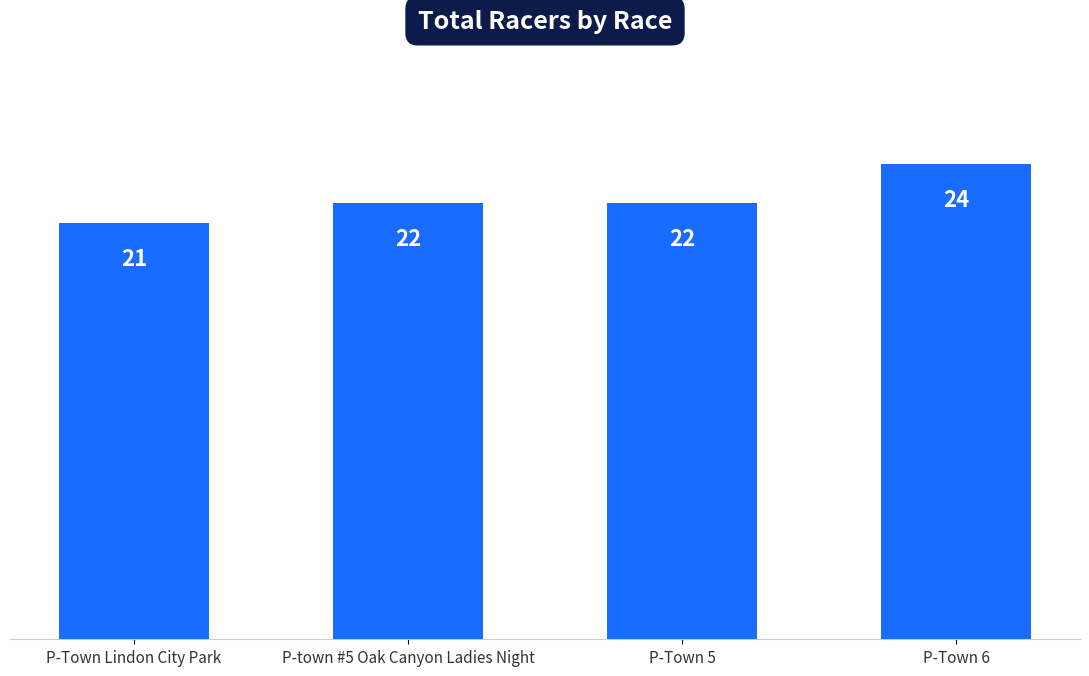

What is the sum of the values at P-town #5 Oak Canyon Ladies Night and P-Town 6?

46